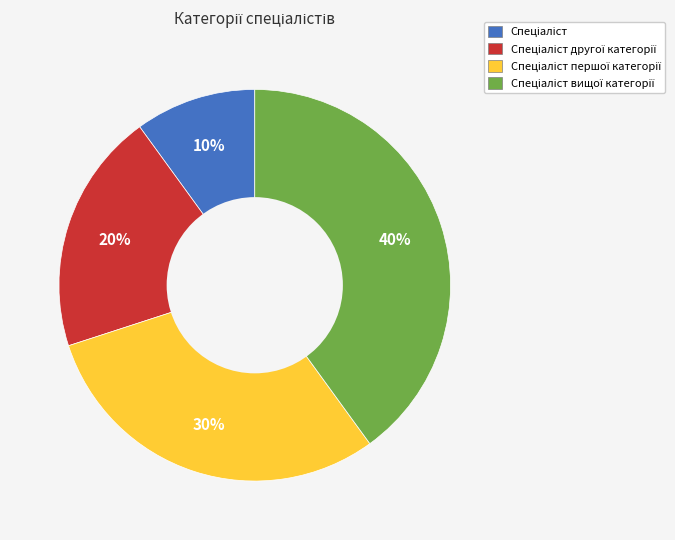

To the nearest percent, what is the difference between the largest and smallest slice percentages?

30%